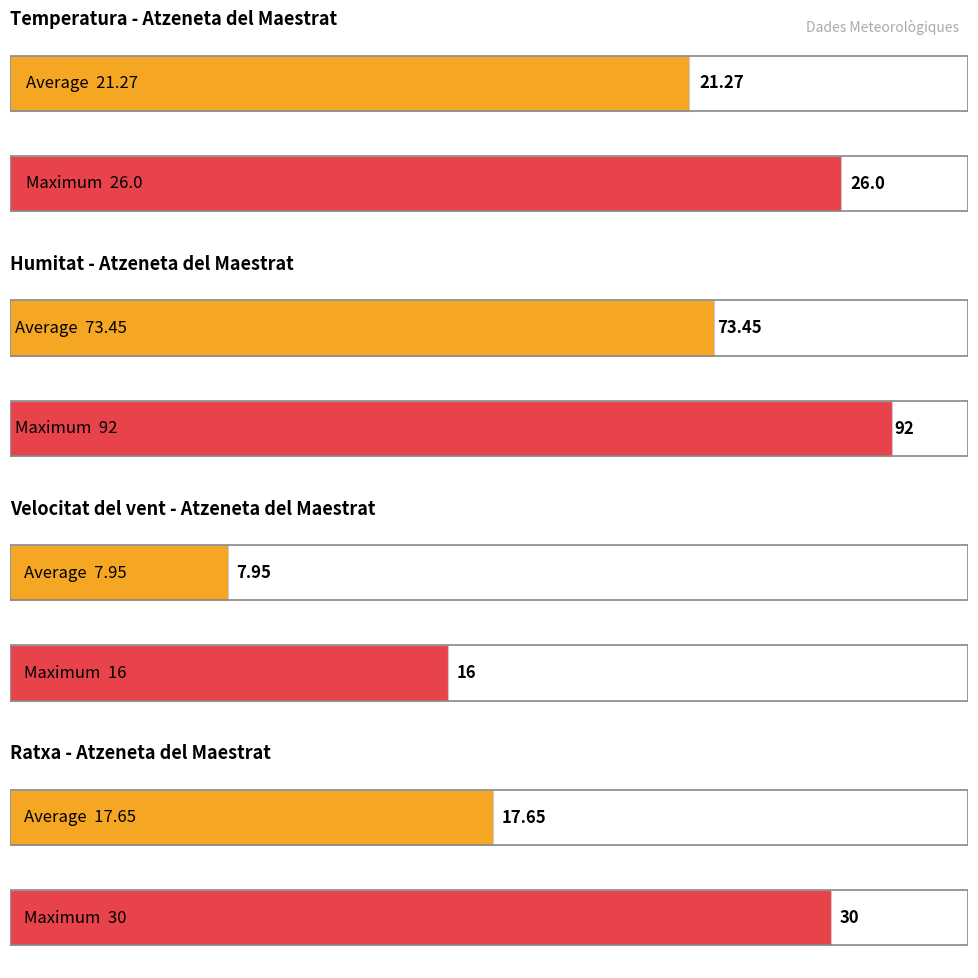

Is the value of Velocitat del vent (km/h) at 20:00 greater than the value of Temperatura (ºC) at 23:00?

No